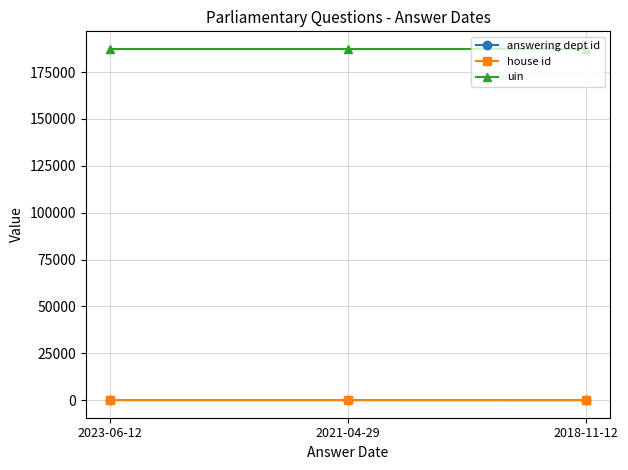

Does the chart display data point markers on the line(s)?

Yes